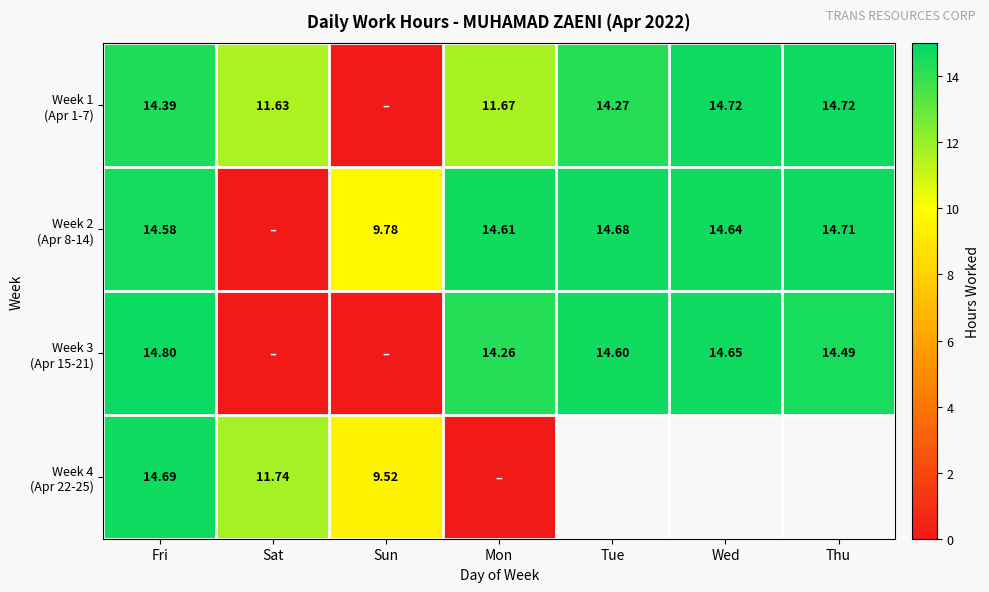

Which series has the widest spread of values?

Week 3 (Apr 15-21)